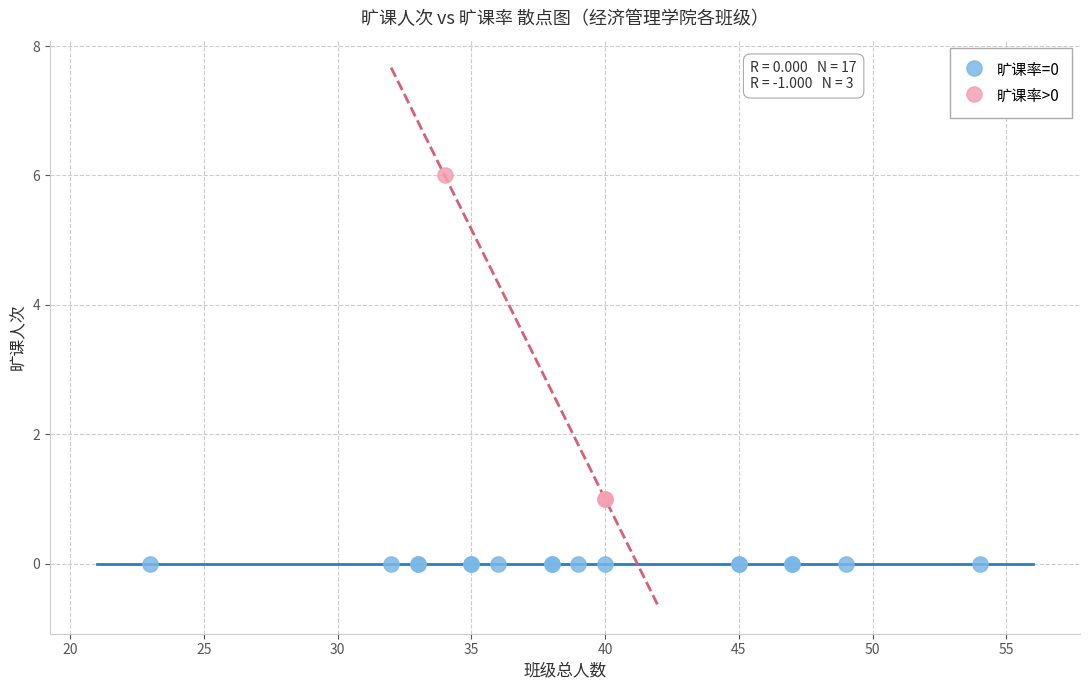

Which series contains the lowest Y value?

旷课率=0